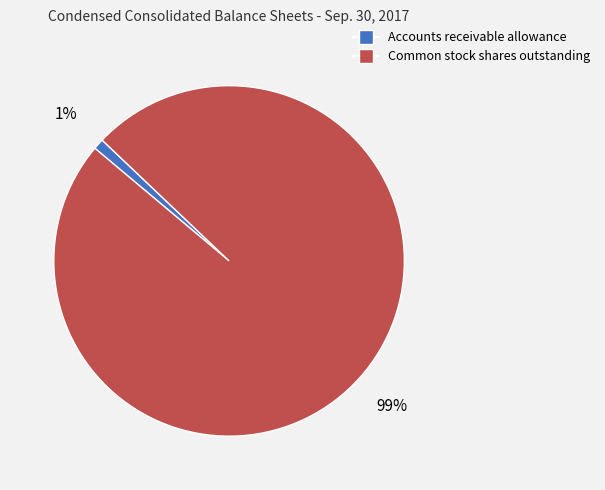

Rank the categories by value from highest to lowest.

Common stock shares outstanding, Accounts receivable allowance